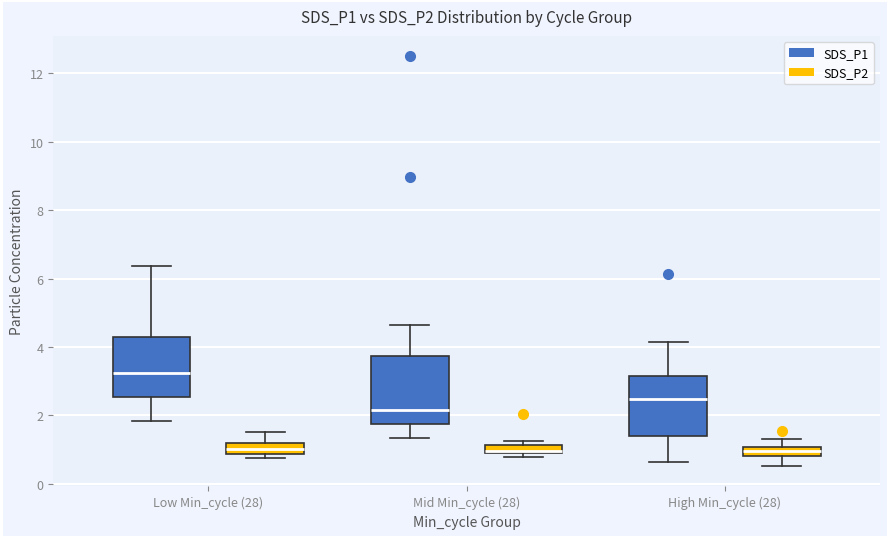

Comparing the boxes themselves (not the whiskers), which one is the tallest?

Mid Min_cycle (28) (SDS_P1)